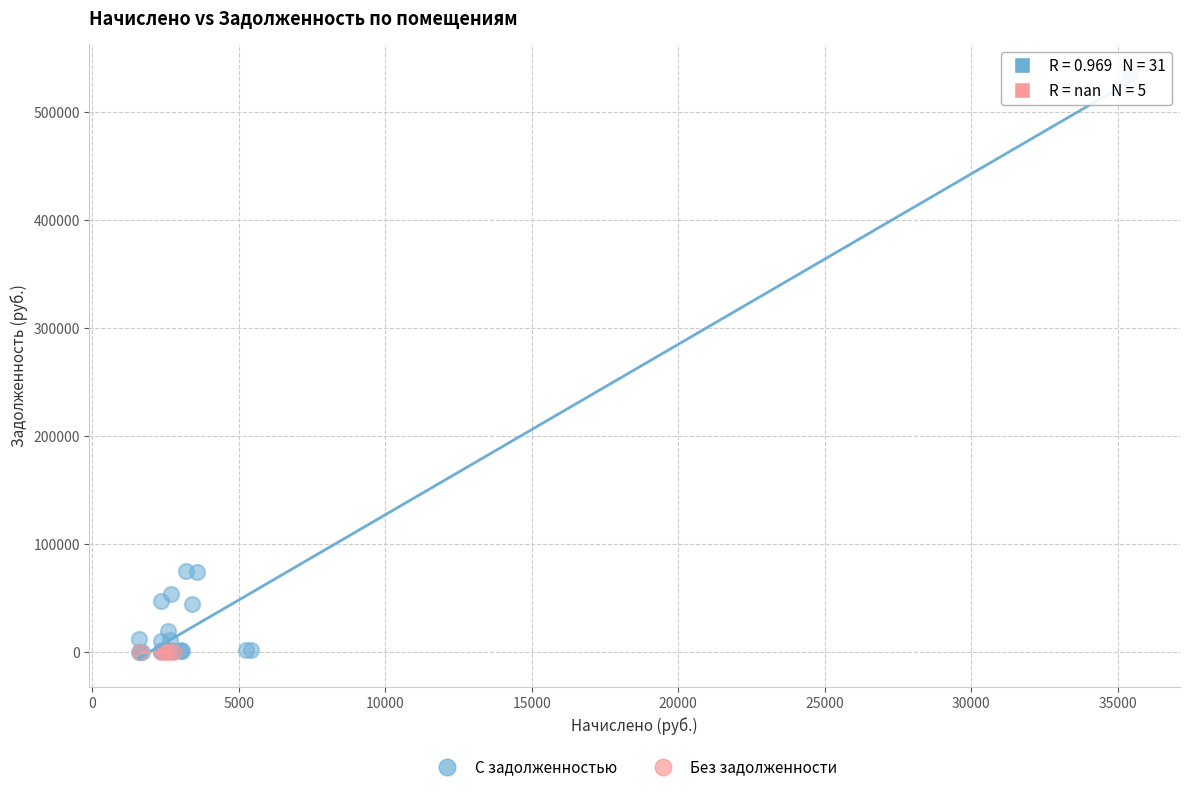

Which series reaches the maximum Y coordinate?

С задолженностью